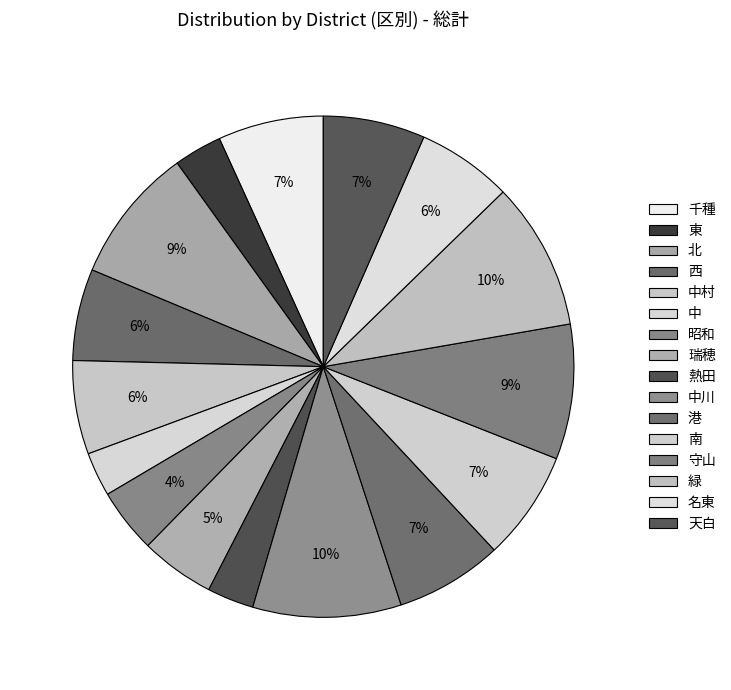

Which category has the smallest portion of the pie?

中